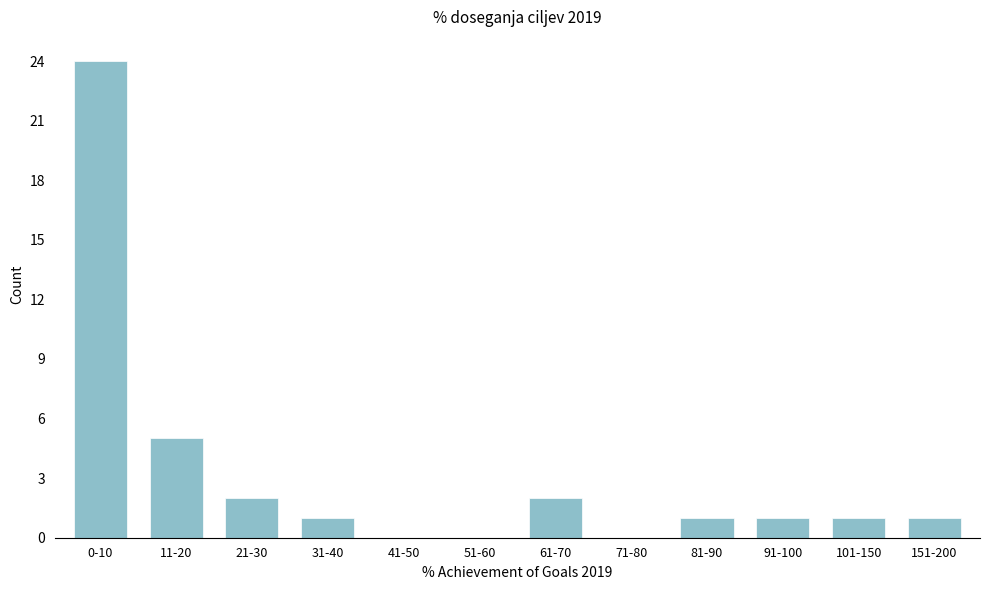

Reading left to right, extract all data points from this chart.

0-10=24	11-20=5	21-30=2	31-40=1	41-50=0	51-60=0	61-70=2	71-80=0	81-90=1	91-100=1	101-150=1	151-200=1